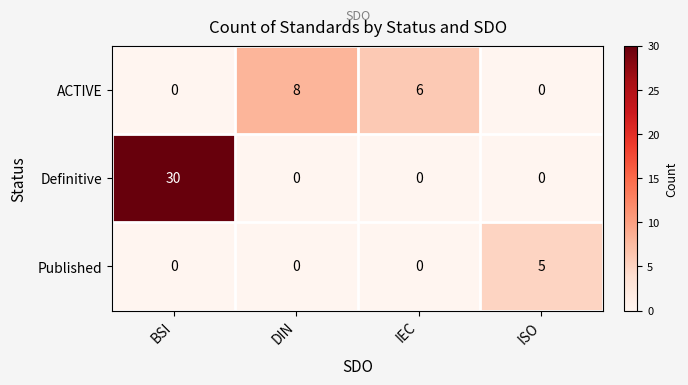

Between BSI and DIN, which series saw the biggest shift?

Definitive